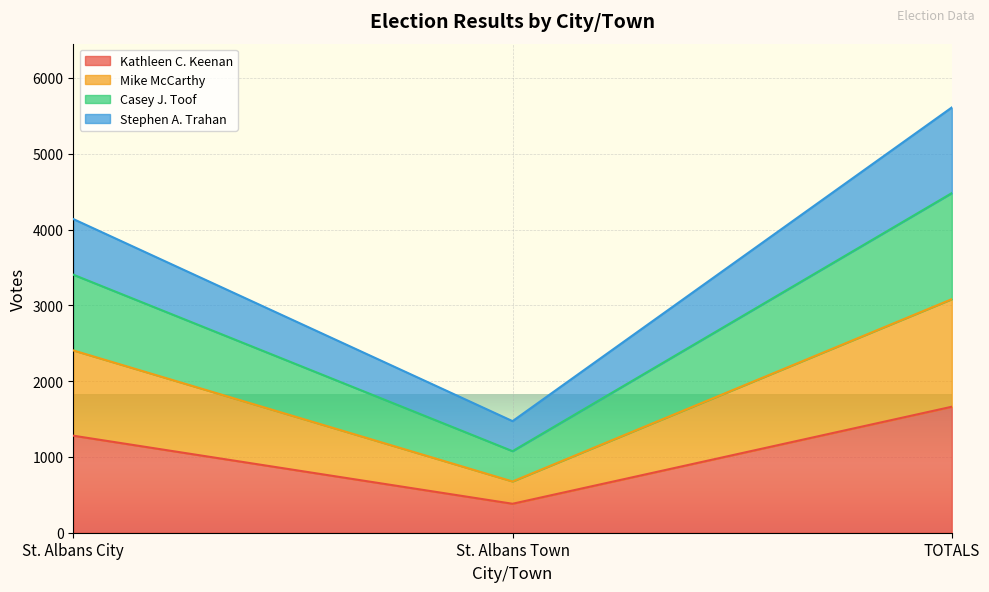

True or false: Mike McCarthy has a value of 3933 at St. Albans City.

False